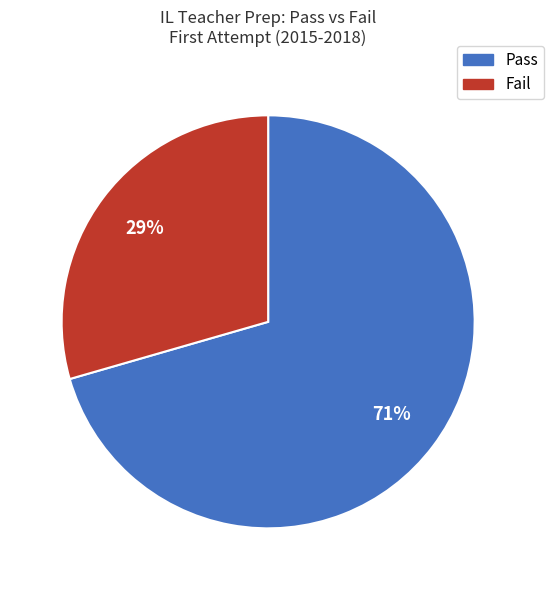

True or false: Fail accounts for 44% of the total.

False